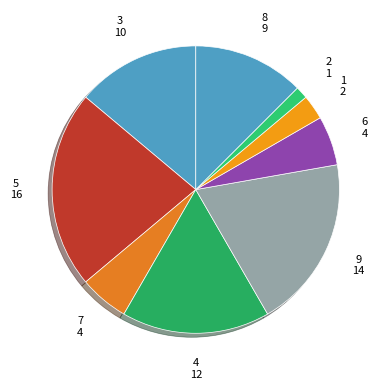

How many segments does this pie chart have?

9